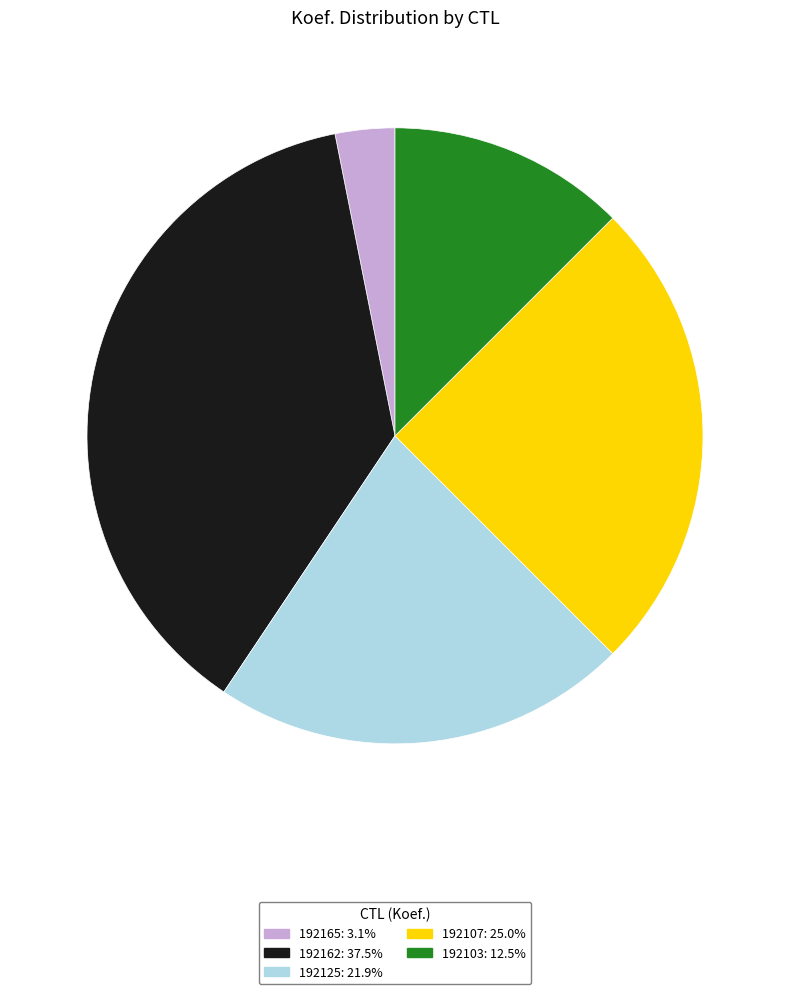

Rank the categories by value from highest to lowest.

192162, 192107, 192125, 192103, 192165